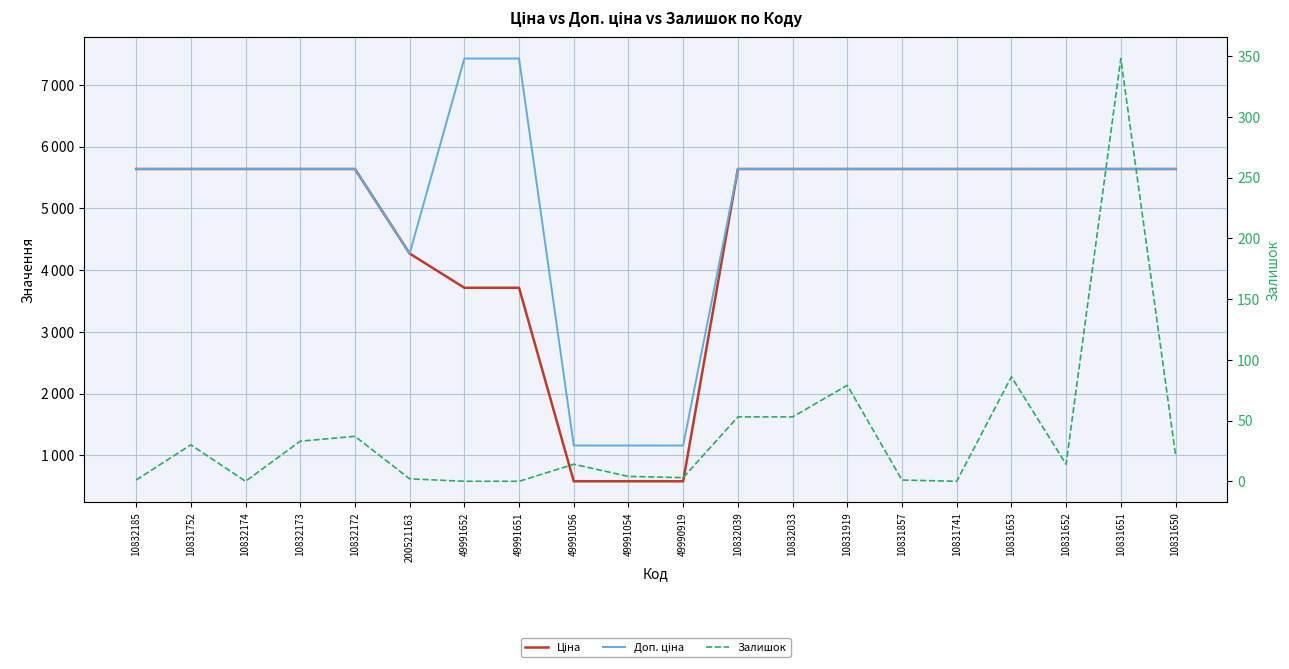

What is the total value across all series at 10831652?

11286.0